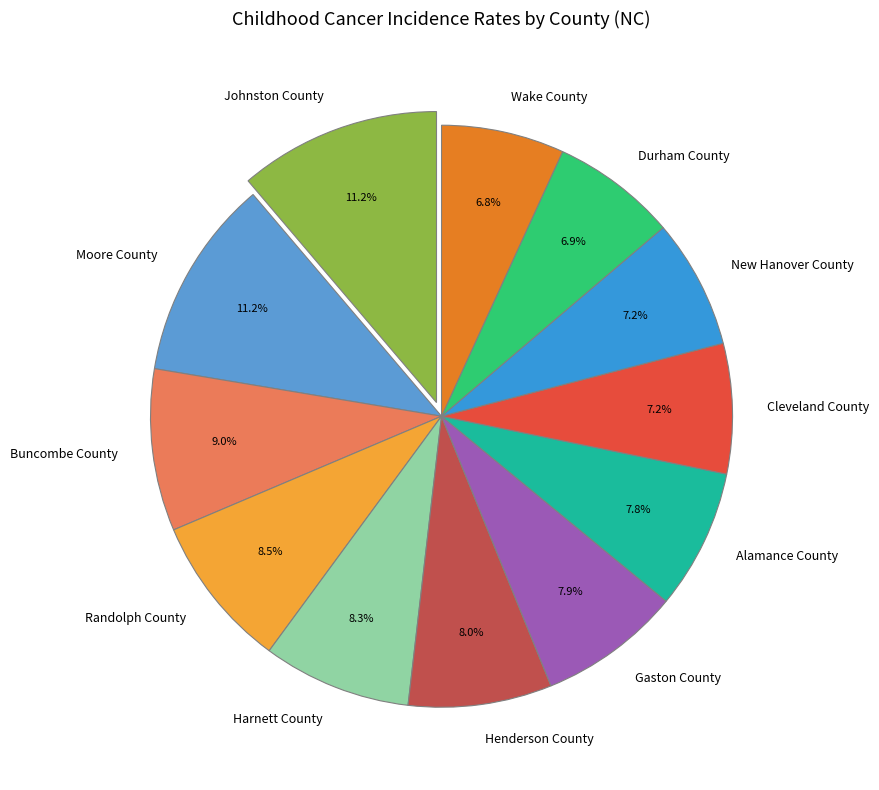

To the nearest percent, what percentage of the pie is New Hanover County?

7%